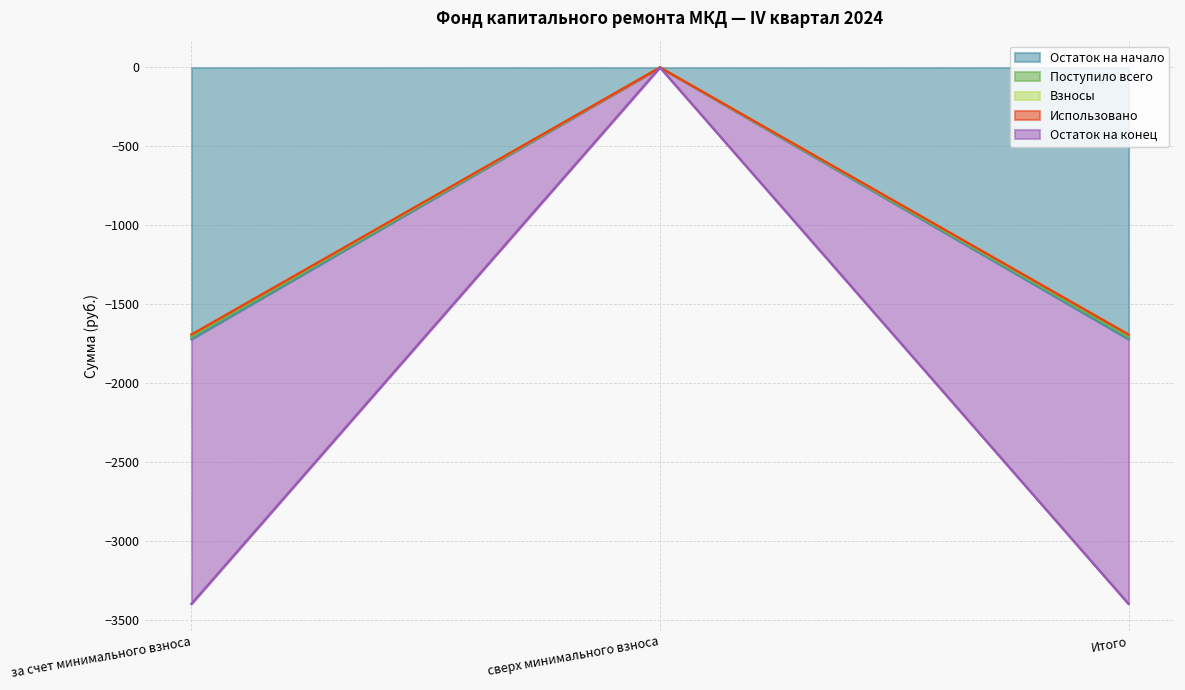

At which label does Поступило всего reach its minimum?

за счет минимального взноса